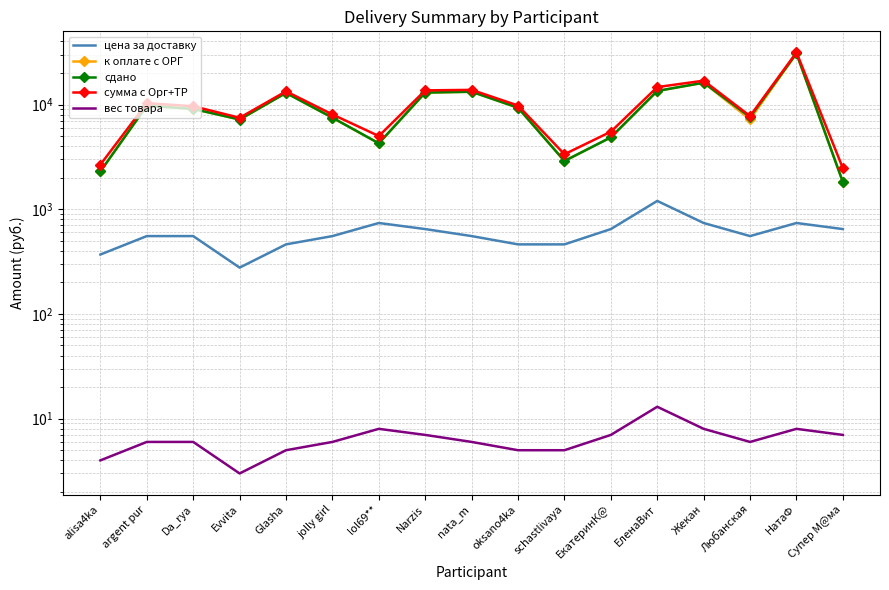

What is the lowest value of the сумма с Орг+ТР series?

2462.7